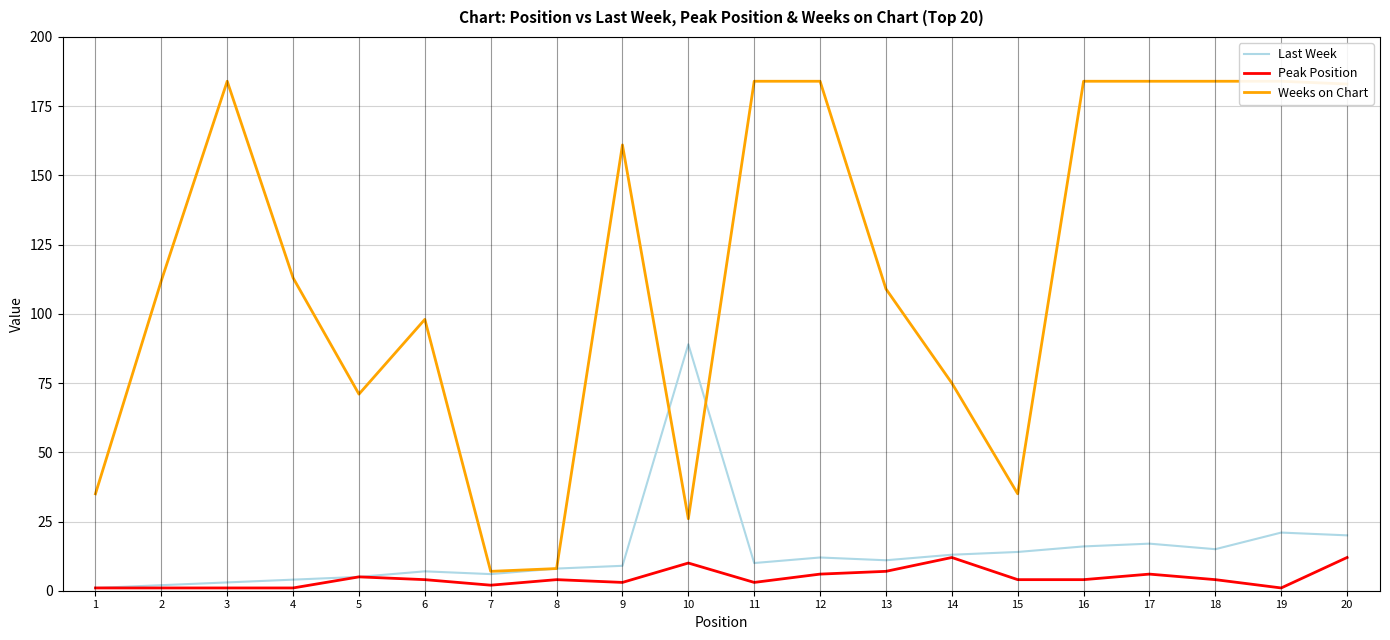

Rank the series by their maximum value, from lowest to highest.

Peak Position, Last Week, Weeks on Chart